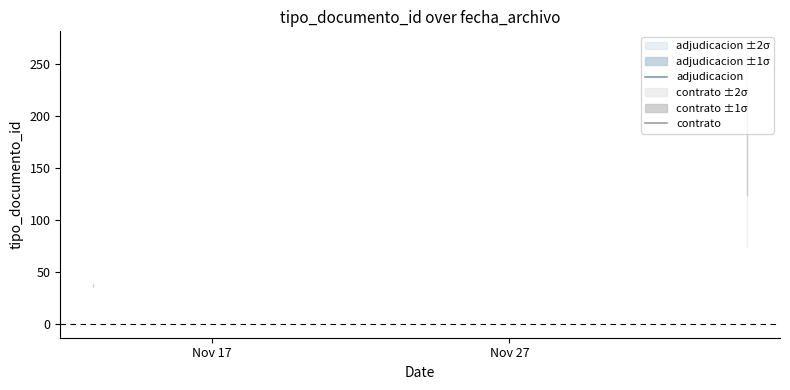

True or false: the data has more than 1 interior local peaks.

True